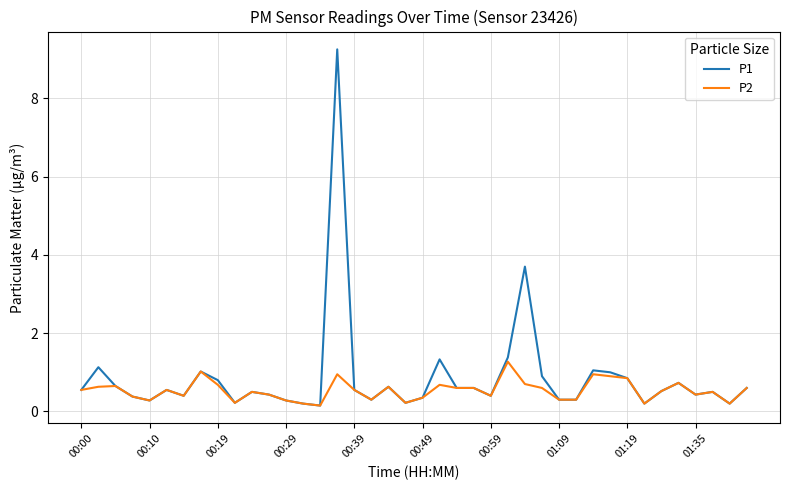

Rank the series by their maximum value, from highest to lowest.

P1, P2